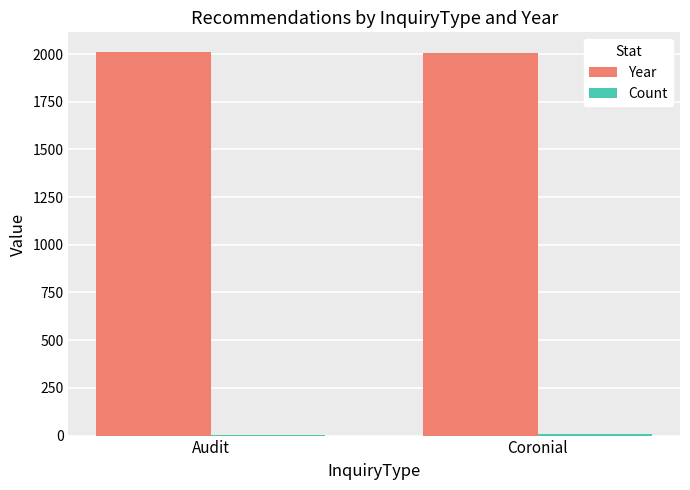

Which series has the largest total across all categories?

Year